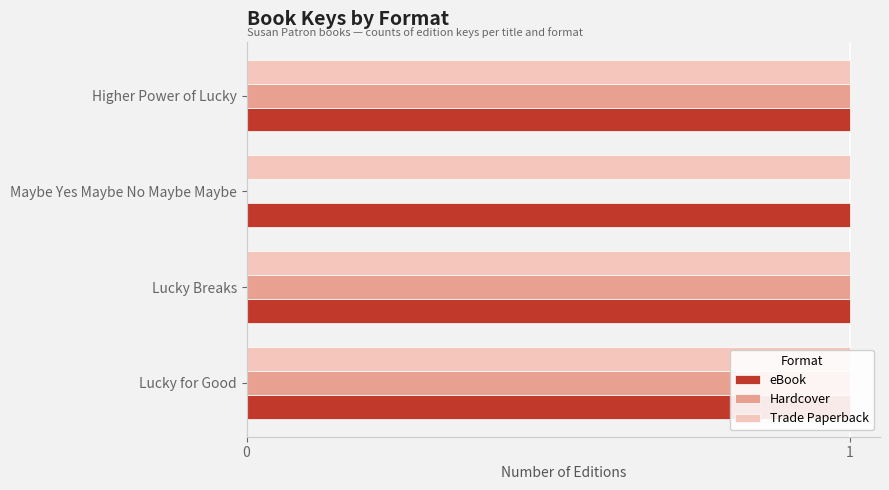

Which series has the widest spread of values?

Hardcover